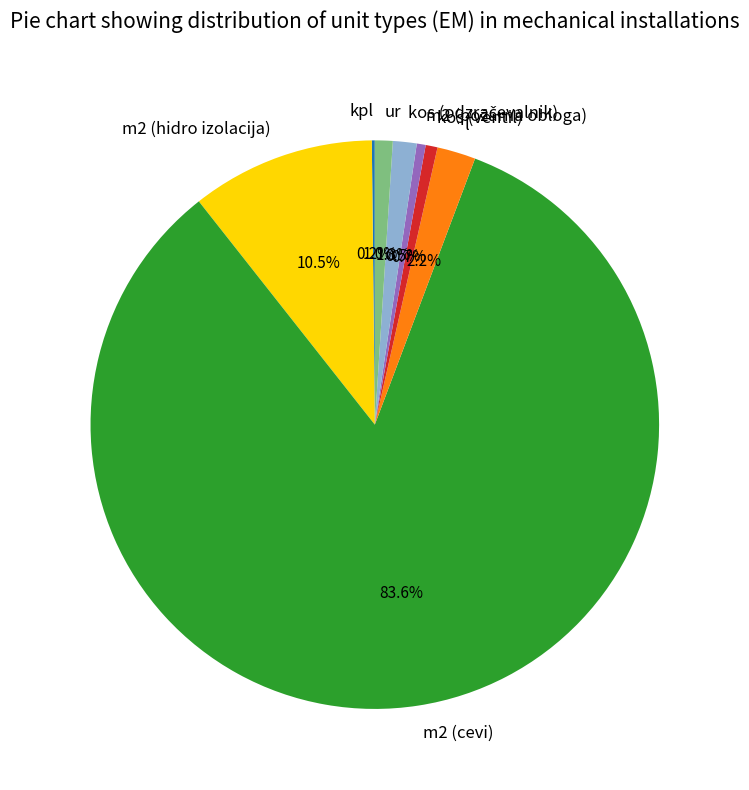

What is the ratio of the value at l to the value at ur?

2.2